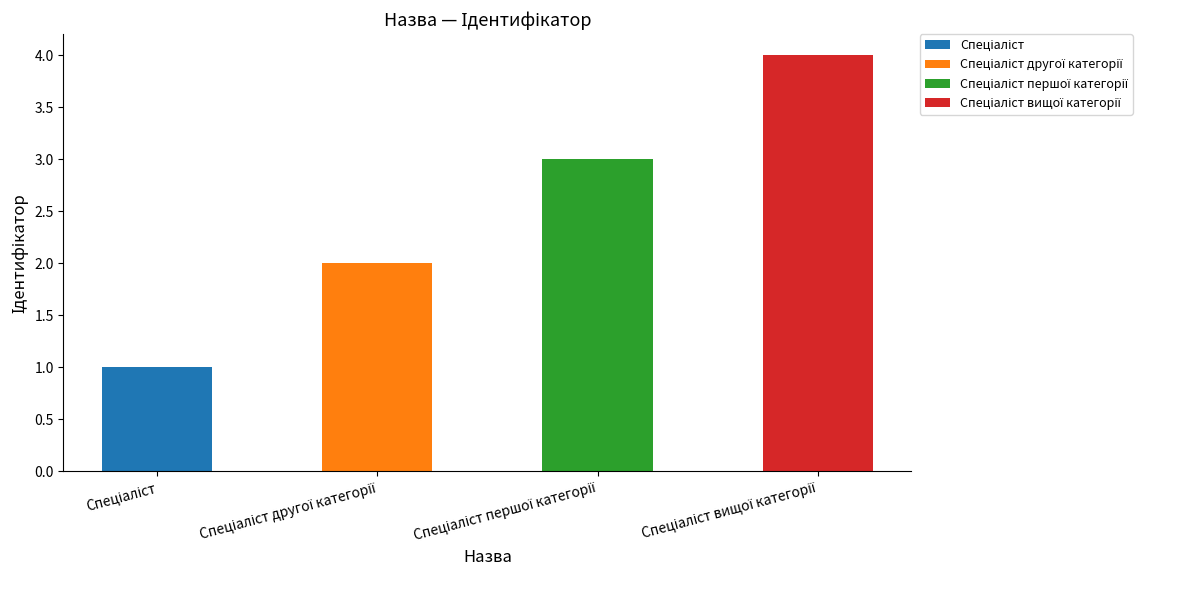

List the labels in order of value, largest first.

Спеціаліст вищої категорії, Спеціаліст першої категорії, Спеціаліст другої категорії, Спеціаліст